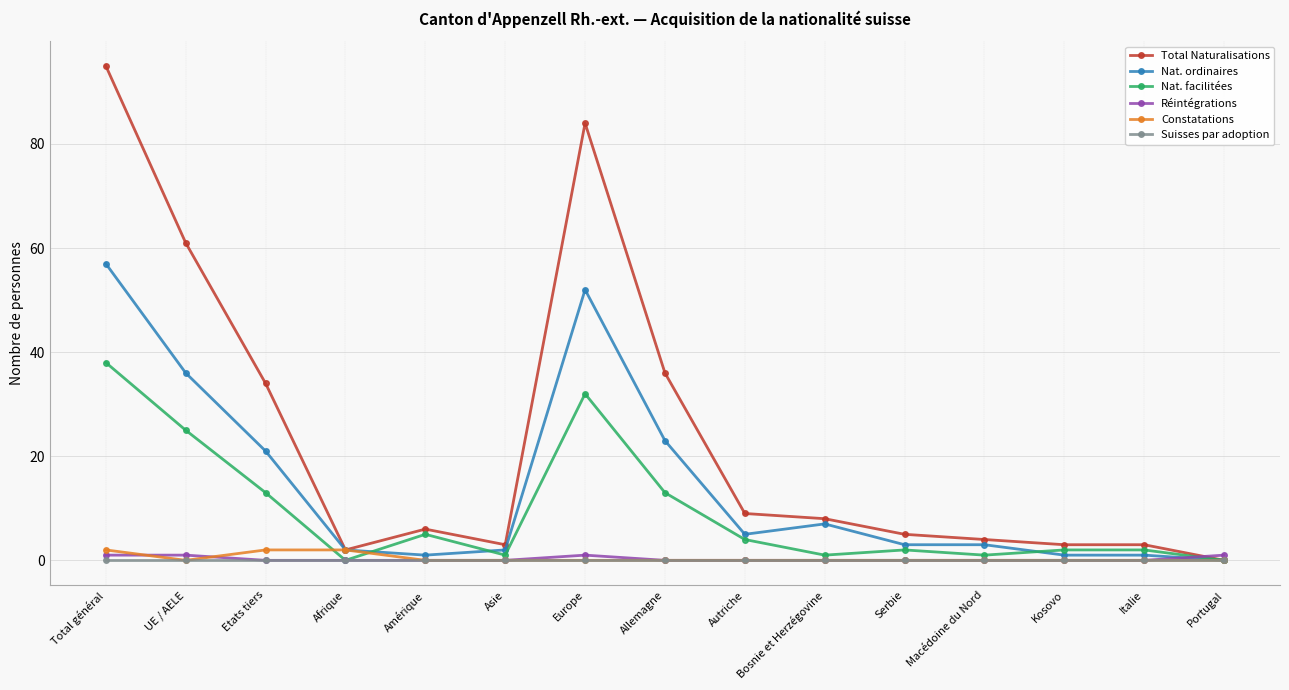

Between Afrique and Europe, which series saw the biggest shift?

Total Naturalisations